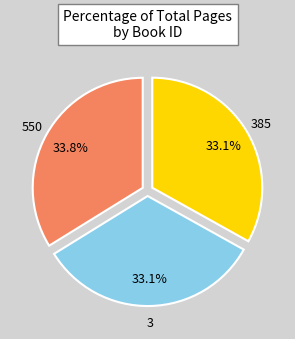

Which category has the biggest portion of the pie?

550